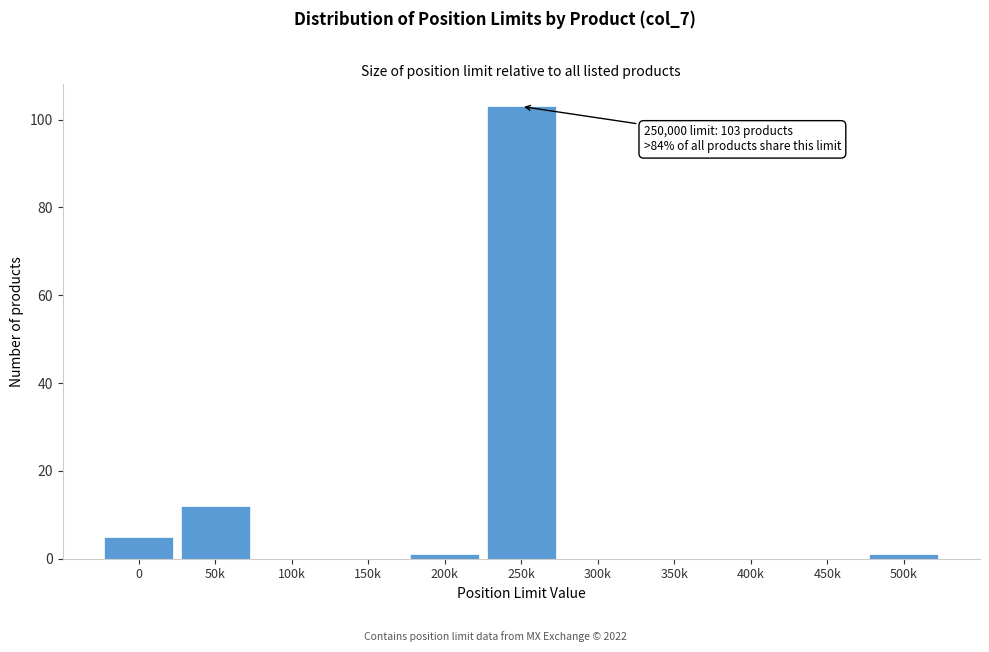

Reading left to right, transcribe all the data shown in this chart.

0=5	50k=12	100k=0	150k=0	200k=1	250k=103	300k=0	350k=0	400k=0	450k=0	500k=1